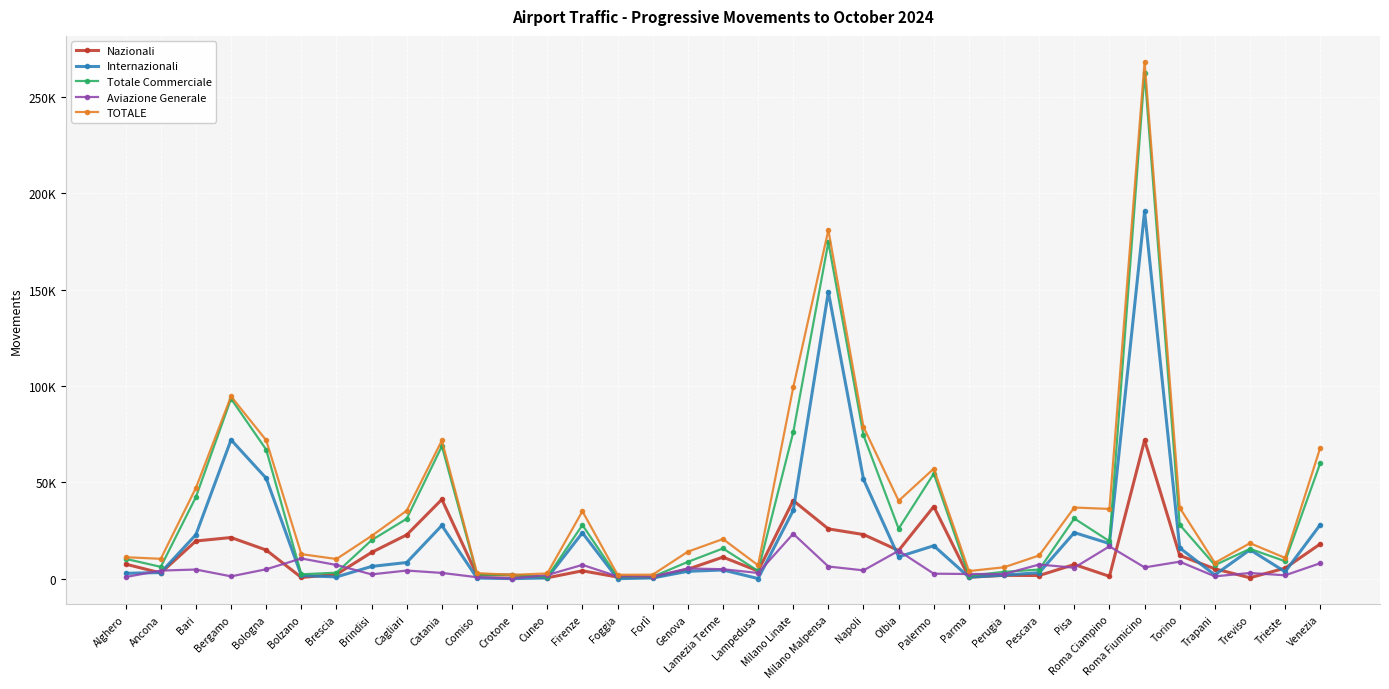

Is this an area chart (filled region under the line)?

No